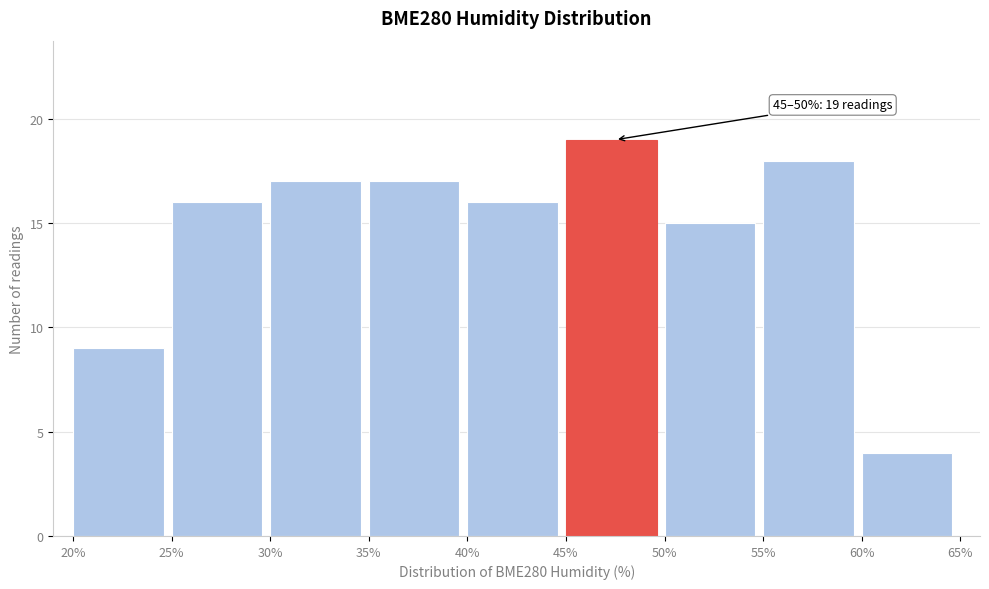

Over which range of the x-axis is the bar tallest?

45% to 50%